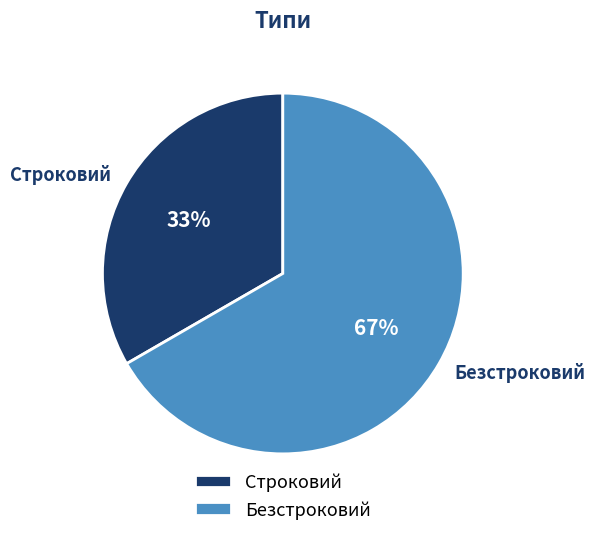

To the nearest percent, what percentage of the pie is Строковий?

33%